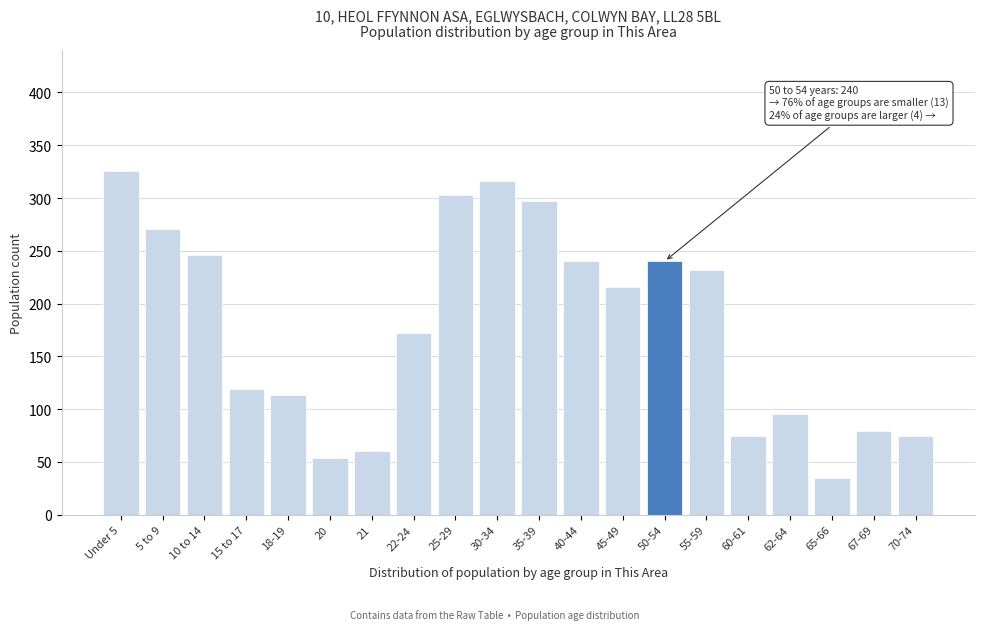

Reading left to right, what are all the values shown in this chart?

326	271	246	119	113	54	60	172	303	316	297	240	216	240	232	75	95	35	79	75